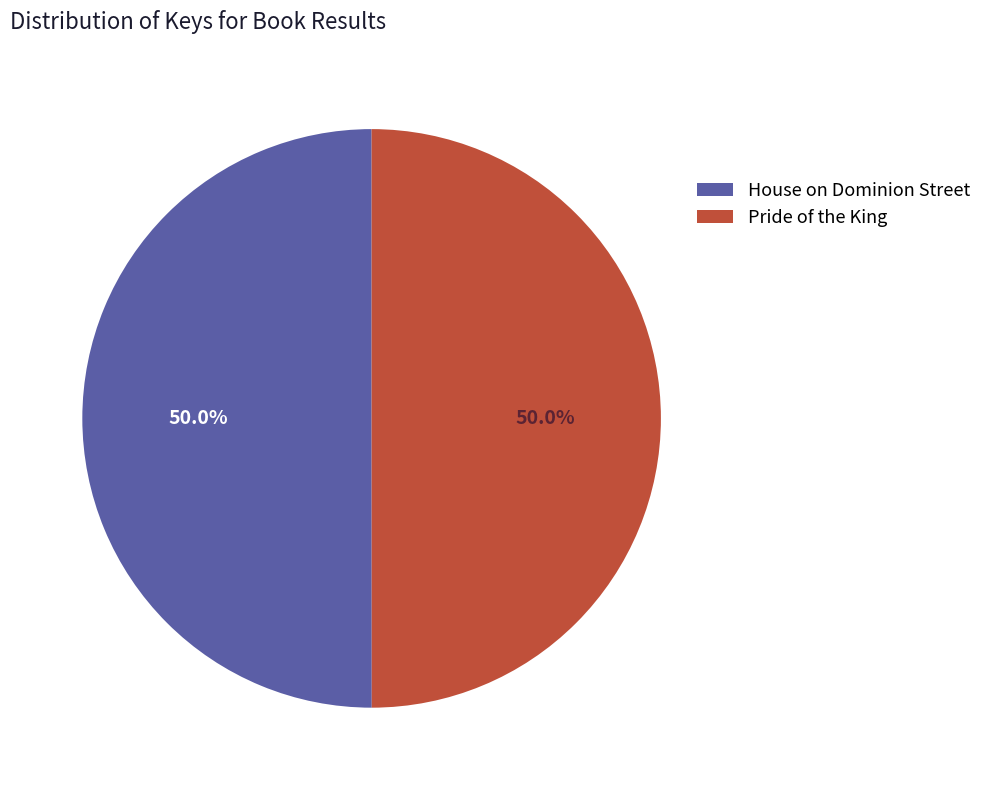

What is the ratio of the value at House on Dominion Street to the value at Pride of the King?

1.0